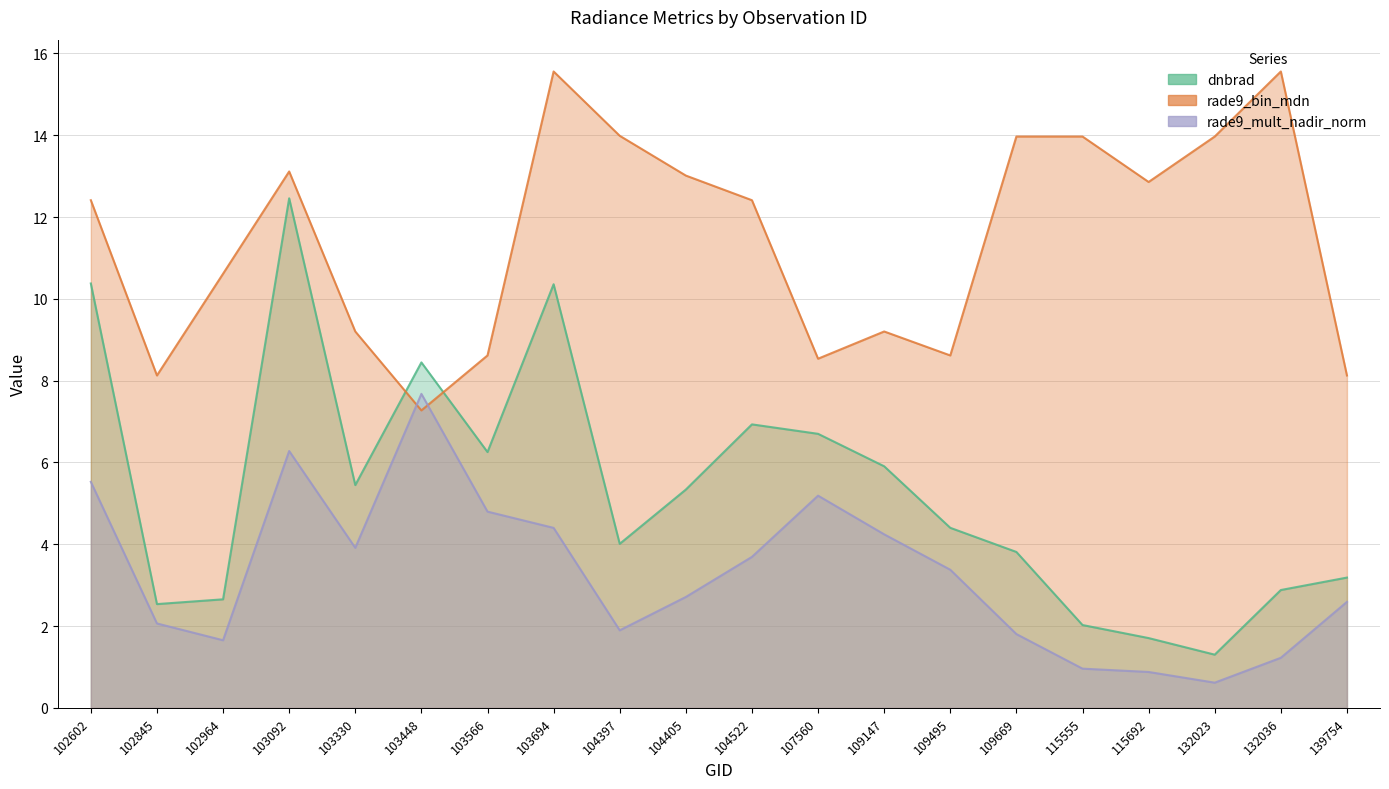

Where does the dnbrad series first go above 5?

102602